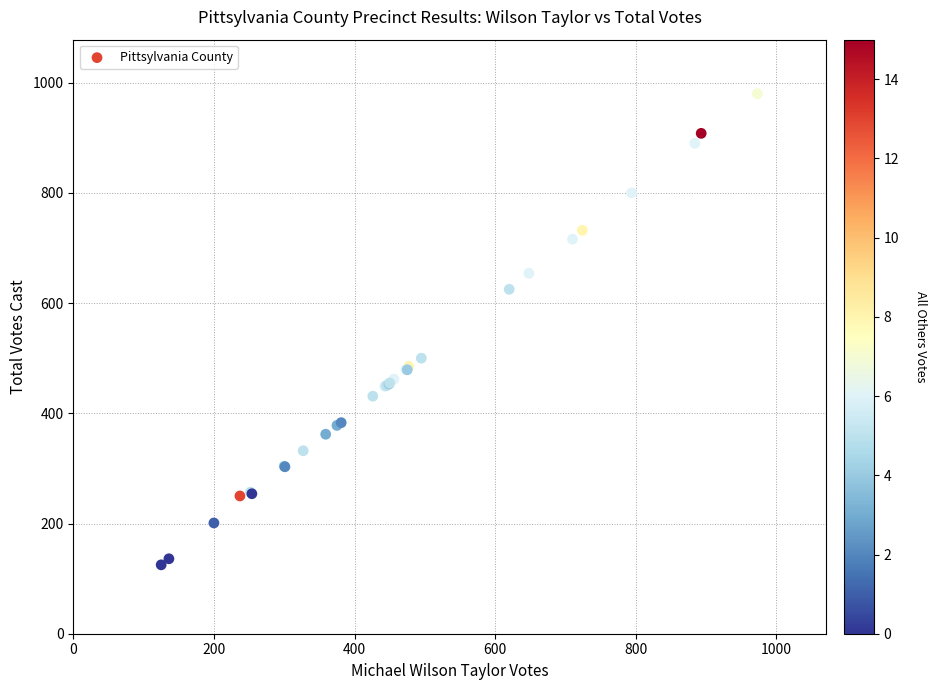

What Y value in the scatter plot is closest to 552?

500